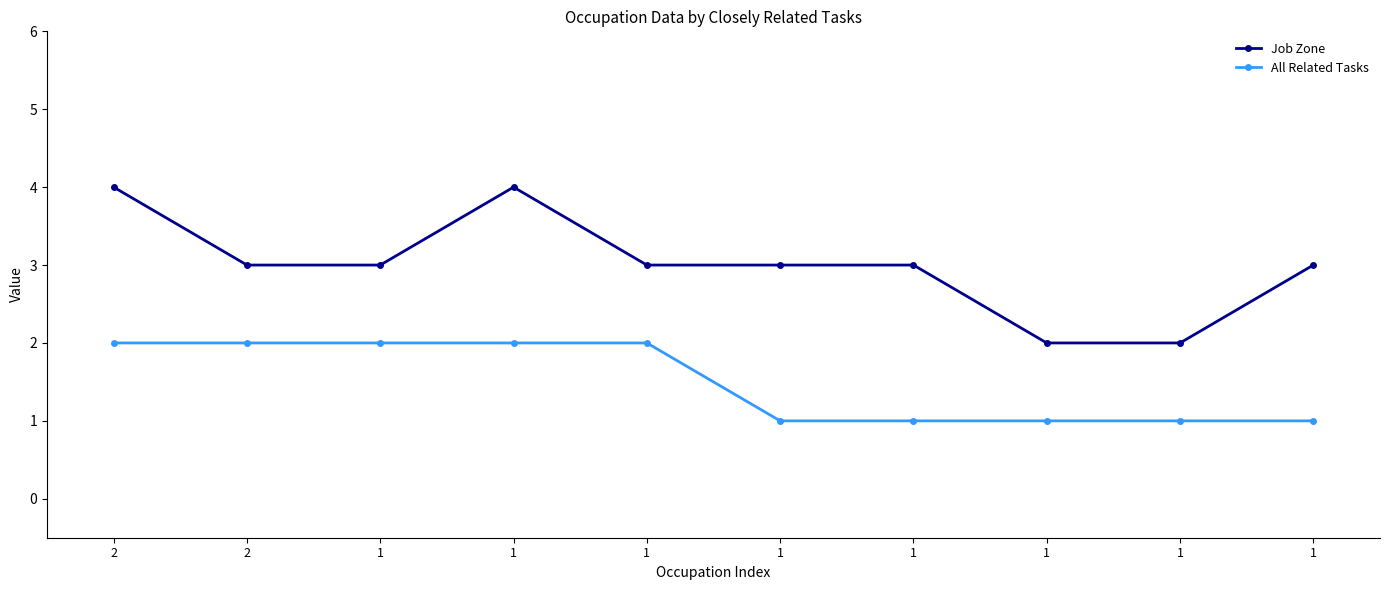

What is the difference between the Job Zone values at 1 and 1?

1